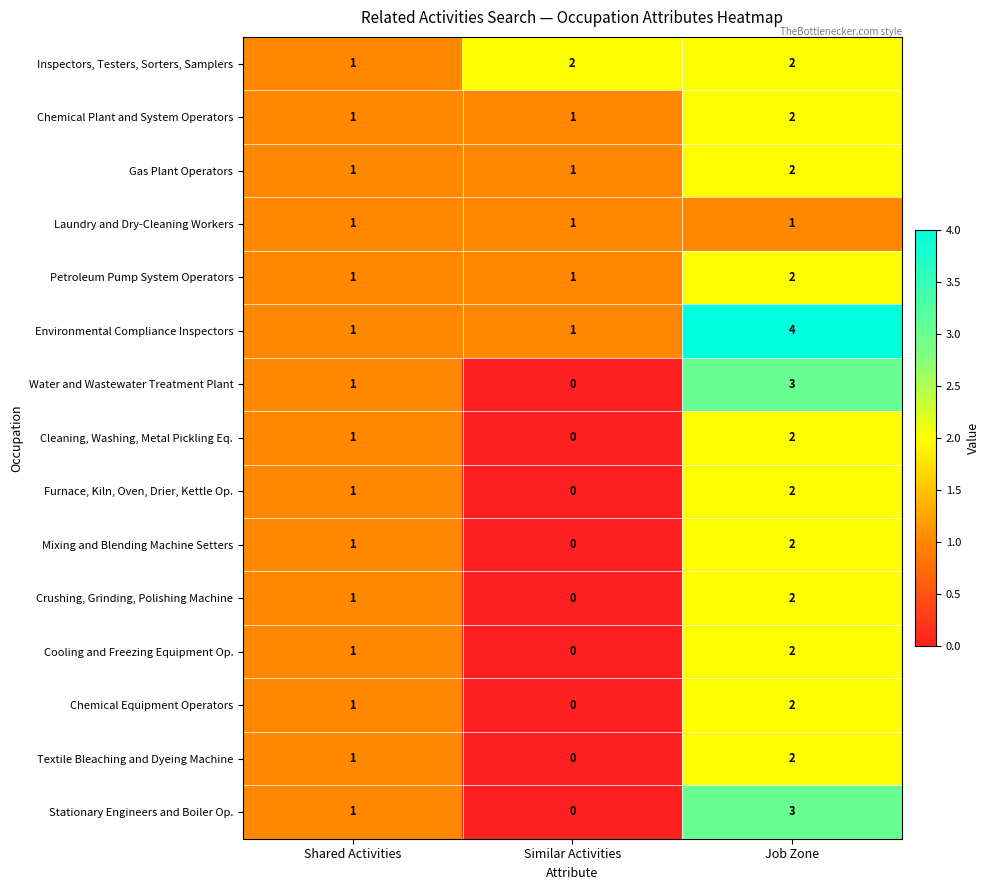

The Cooling and Freezing Equipment Op. series shows 0 at Shared Activities. True or false?

False